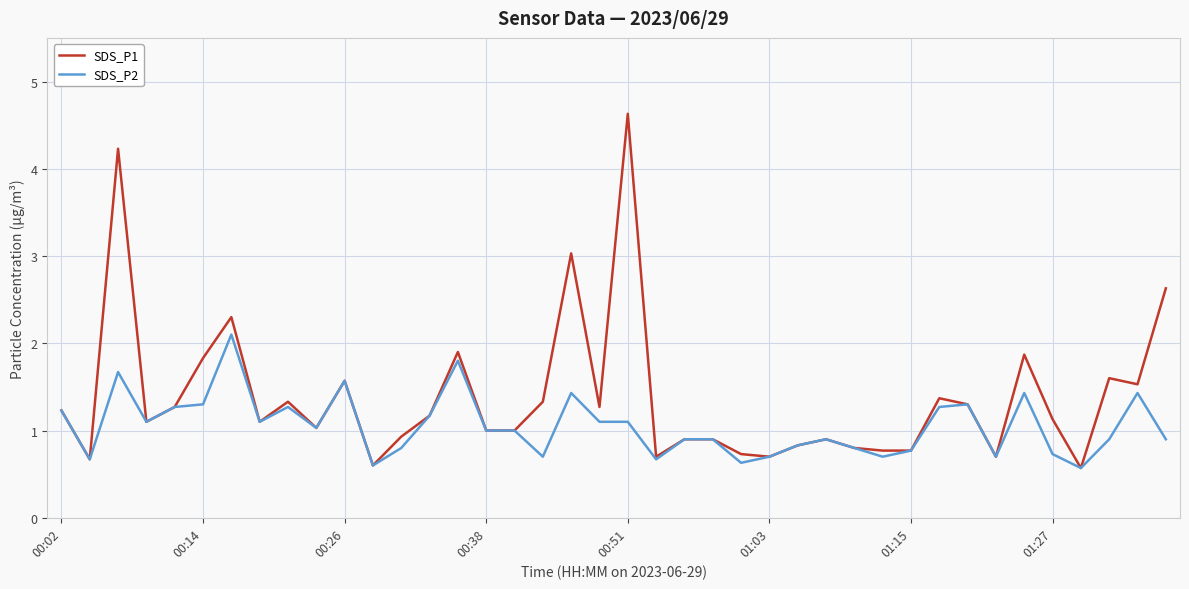

How many lines are shown in the chart?

2